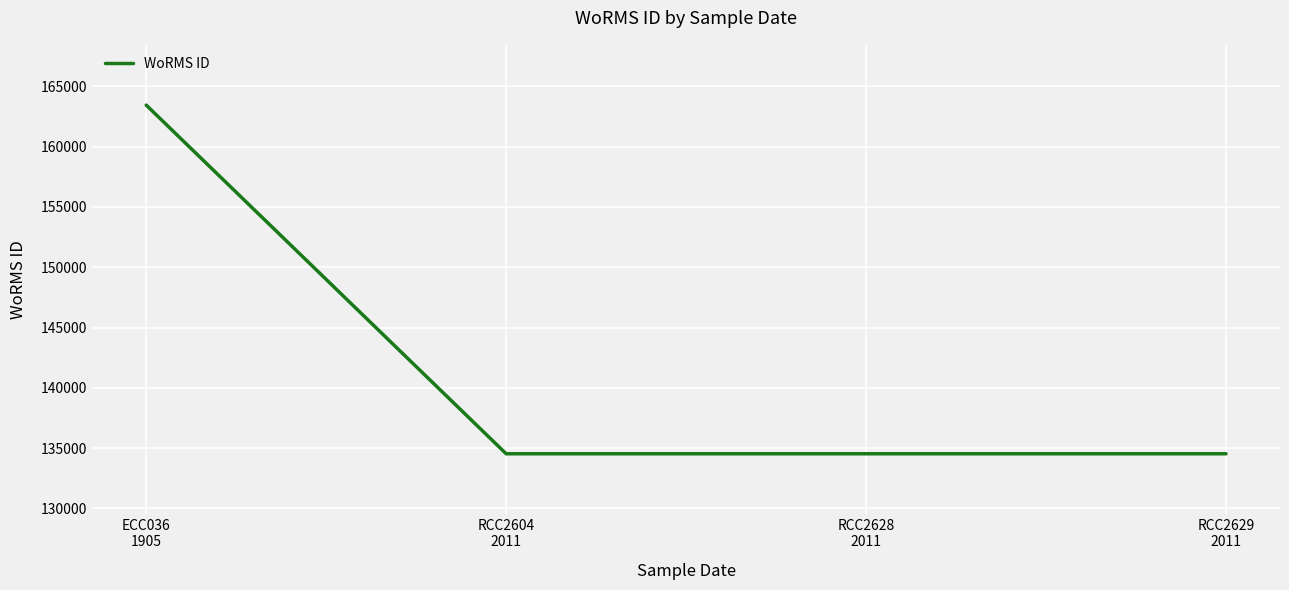

Reading left to right, list all the values displayed in this chart.

ECC036
1905=163447	RCC2604
2011=134526	RCC2628
2011=134526	RCC2629
2011=134526